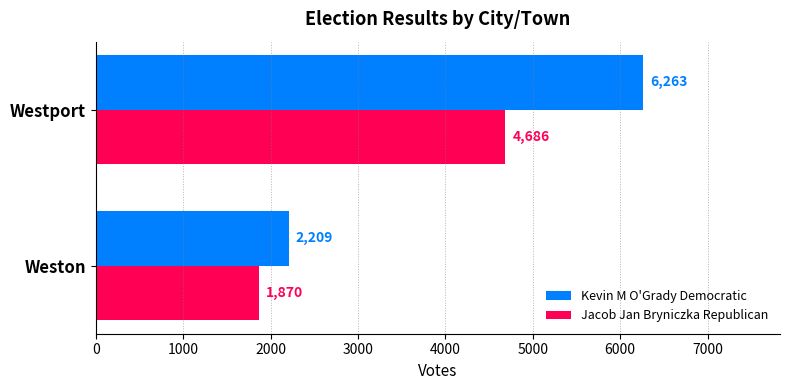

List the series in order of their peak value, lowest first.

Jacob Jan Bryniczka Republican, Kevin M O'Grady Democratic